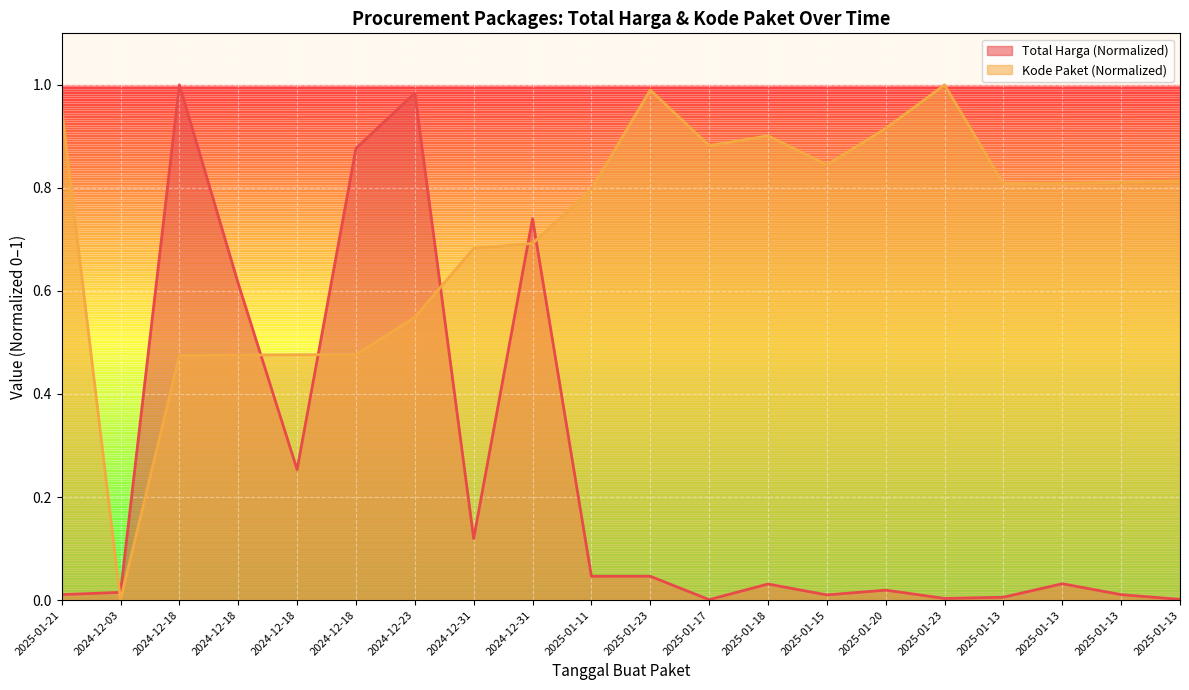

What value does the Kode Paket Count series have at 2025-01-21?

1.0